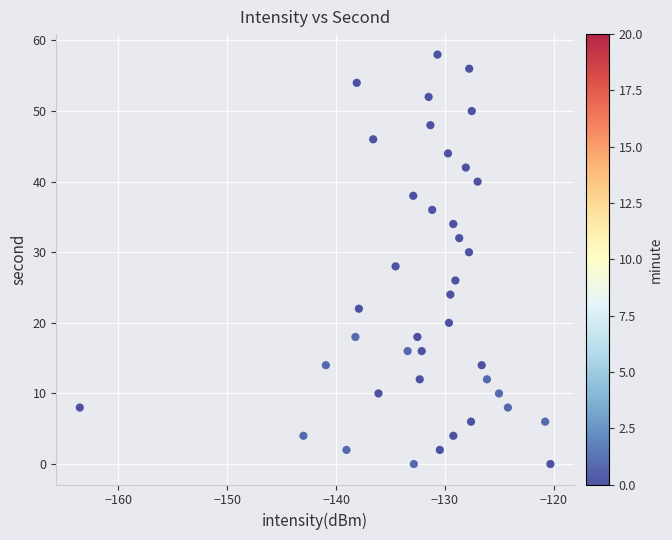

What is the range of Y values (max minus min)?

58